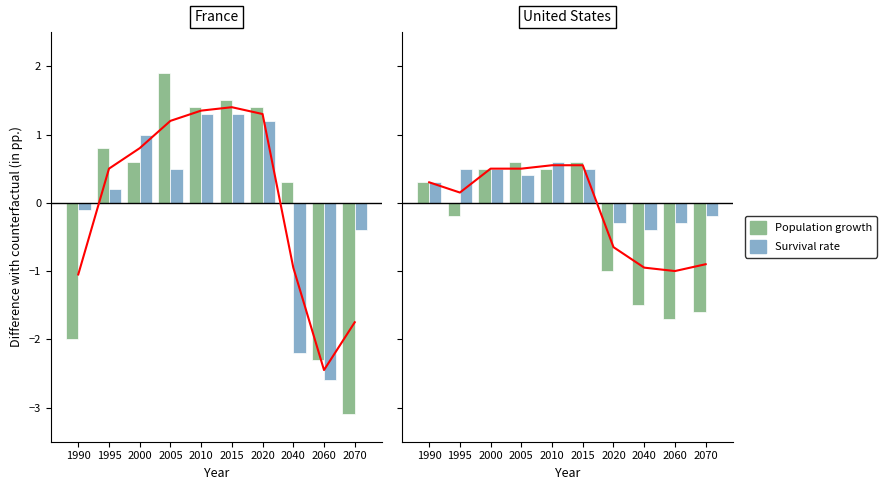

Does the chart contain any negative values?

Yes